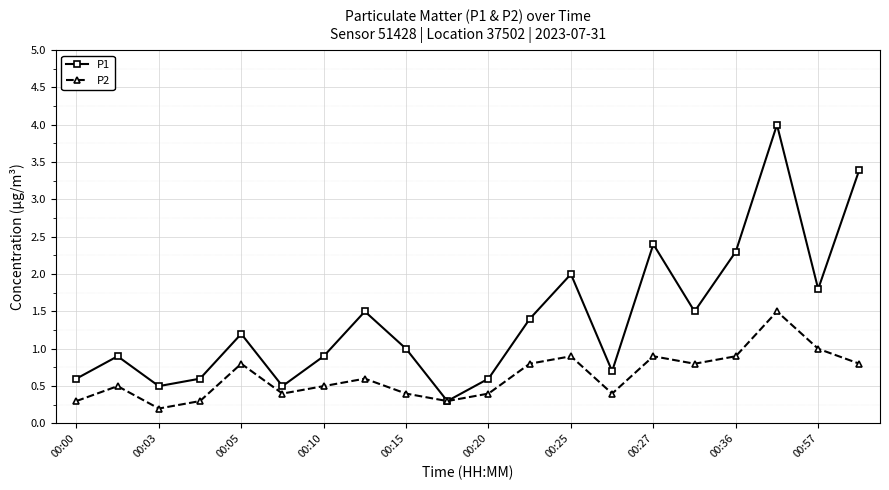

Reading left to right, what are all the values shown in this chart?

P1: 0.6	0.9	0.5	0.6	1.2	0.5	0.9	1.5	1.0	0.3	0.6	1.4	2.0	0.7	2.4	1.5	2.3	4.0	1.8	3.4
P2: 0.3	0.5	0.2	0.3	0.8	0.4	0.5	0.6	0.4	0.3	0.4	0.8	0.9	0.4	0.9	0.8	0.9	1.5	1.0	0.8